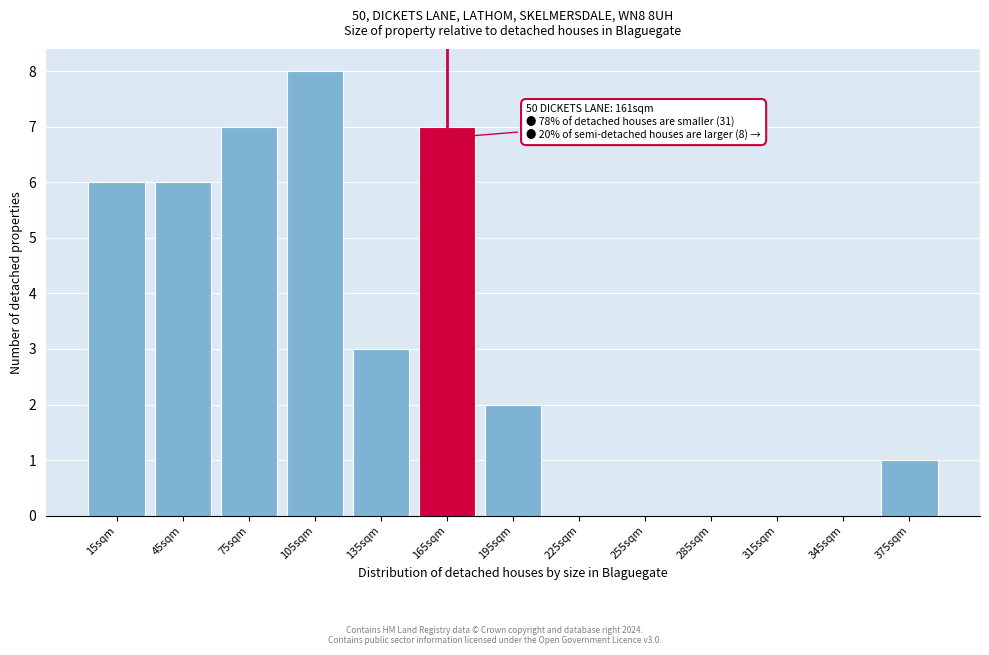

Reading left to right, what are all the values shown in this chart?

15sqm=6	45sqm=6	75sqm=7	105sqm=8	135sqm=3	165sqm=7	195sqm=2	225sqm=0	255sqm=0	285sqm=0	315sqm=0	345sqm=0	375sqm=1